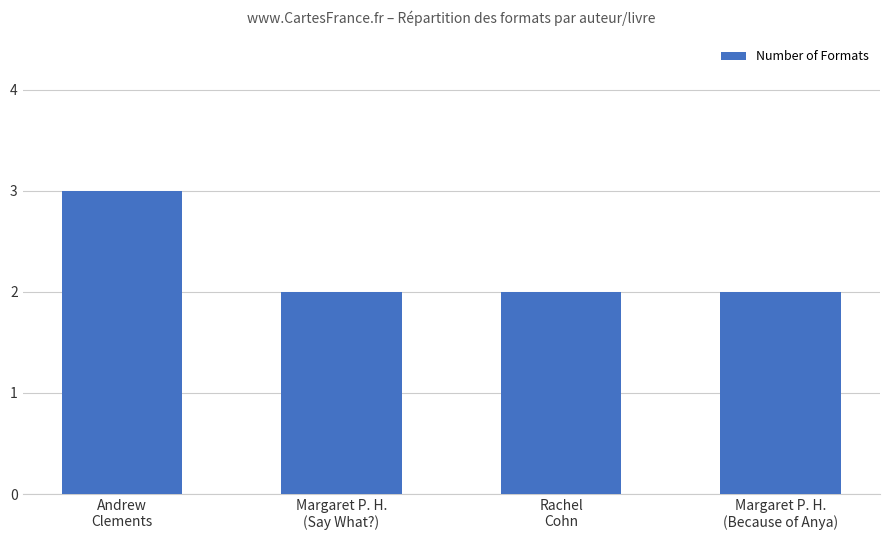

Read the value at Margaret P. H.
(Say What?).

2